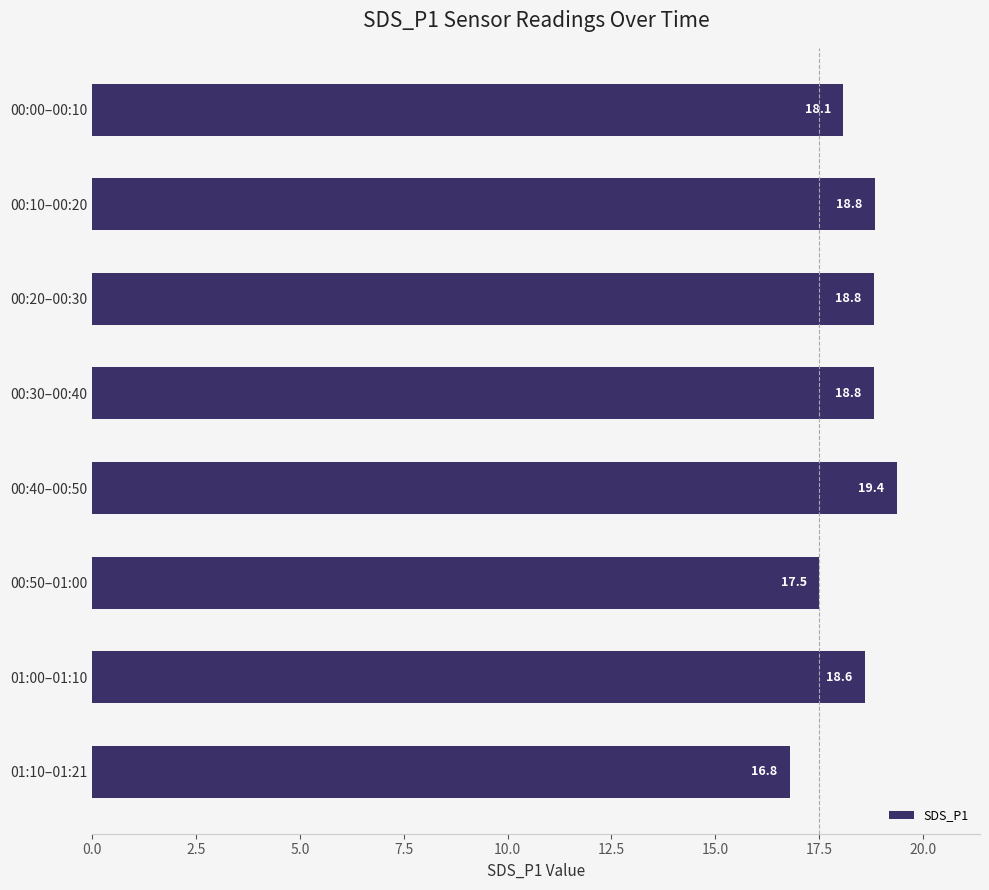

What is the ratio of the value at 00:30–00:40 to the value at 00:00–00:10?

1.0